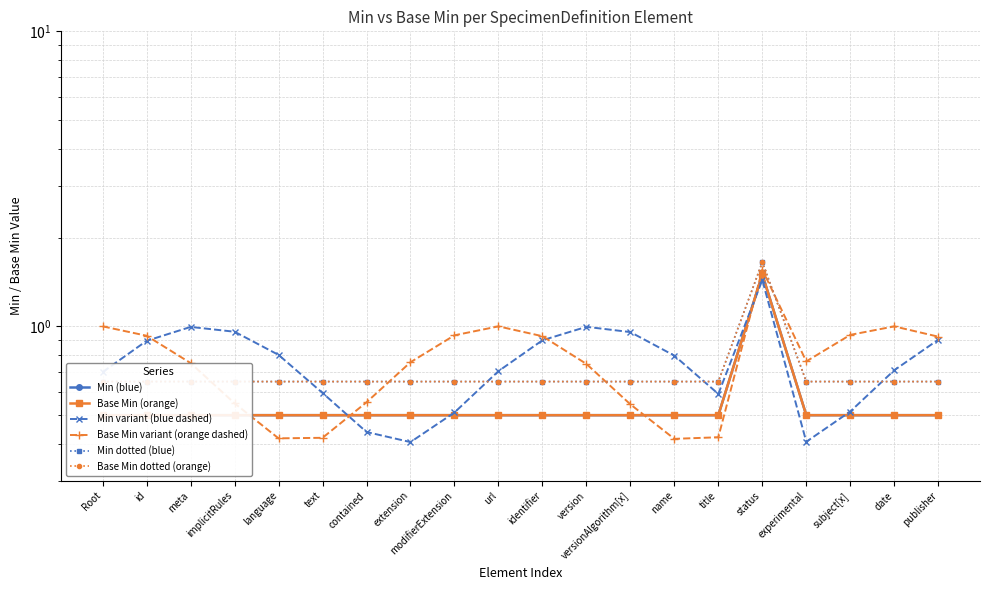

What position from the left is identifier?

11